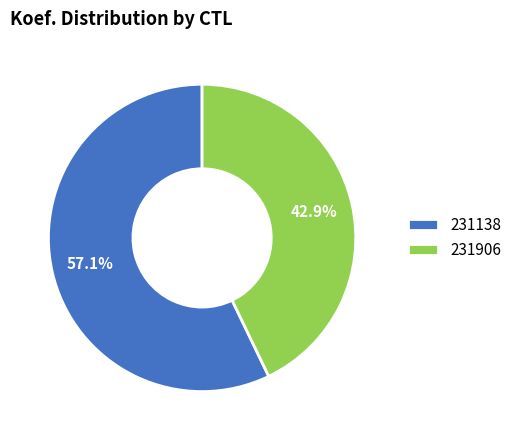

Does 231138 account for over 50% of the chart?

Yes